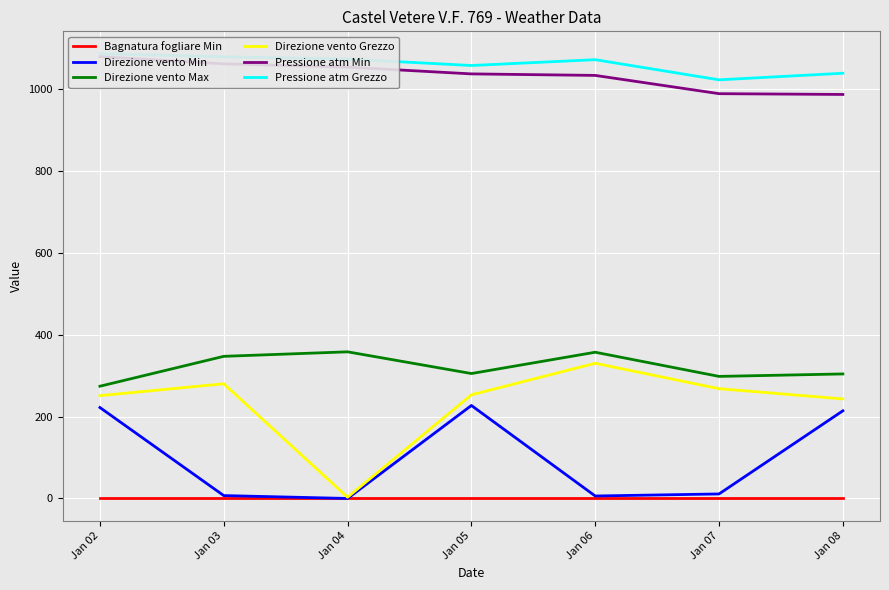

How many distinct data groups are displayed?

6